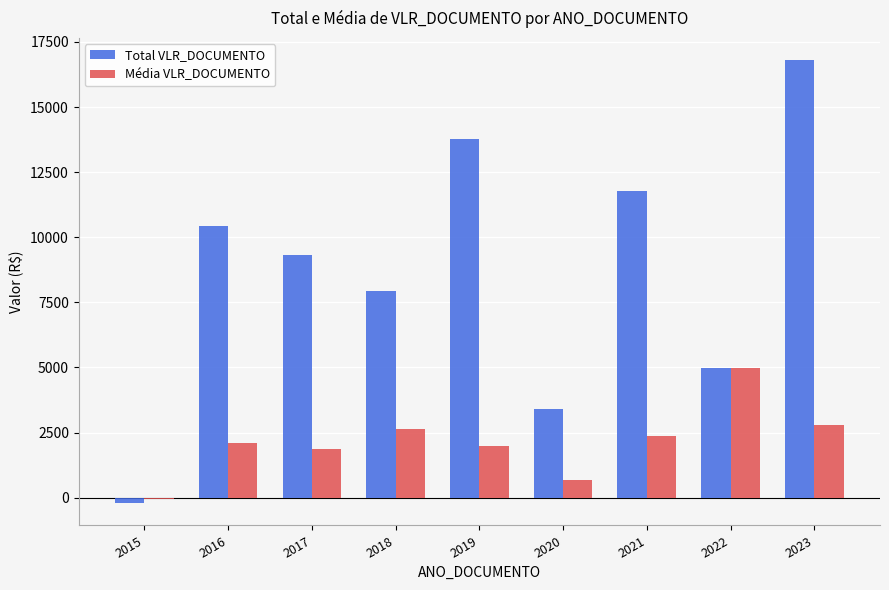

What are all the series names shown in the legend?

Total VLR_DOCUMENTO, Média VLR_DOCUMENTO